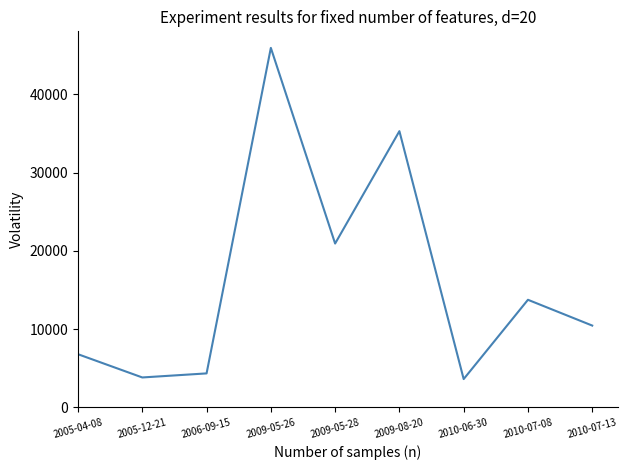

What is the maximum value shown in the chart?

45943